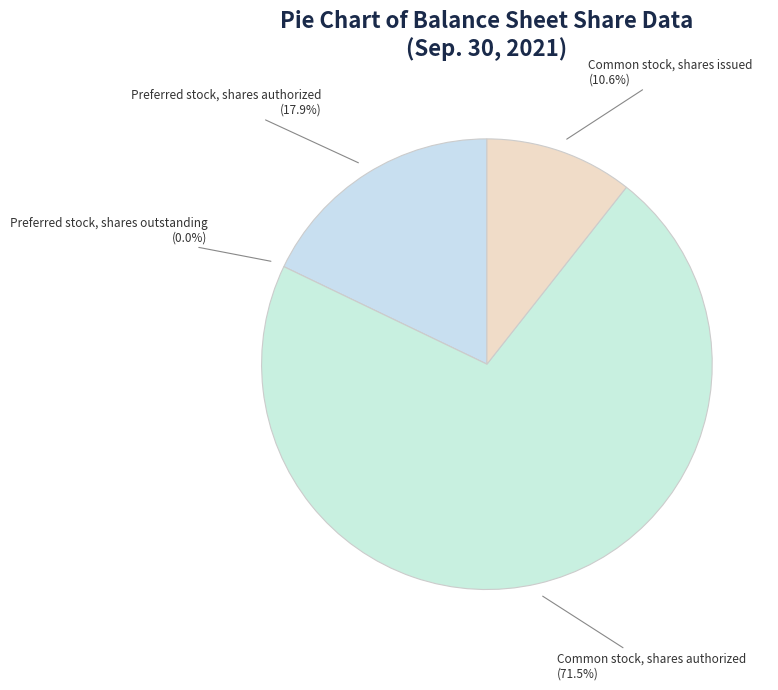

How much of the chart is everything except Common stock, shares authorized?

28.5%